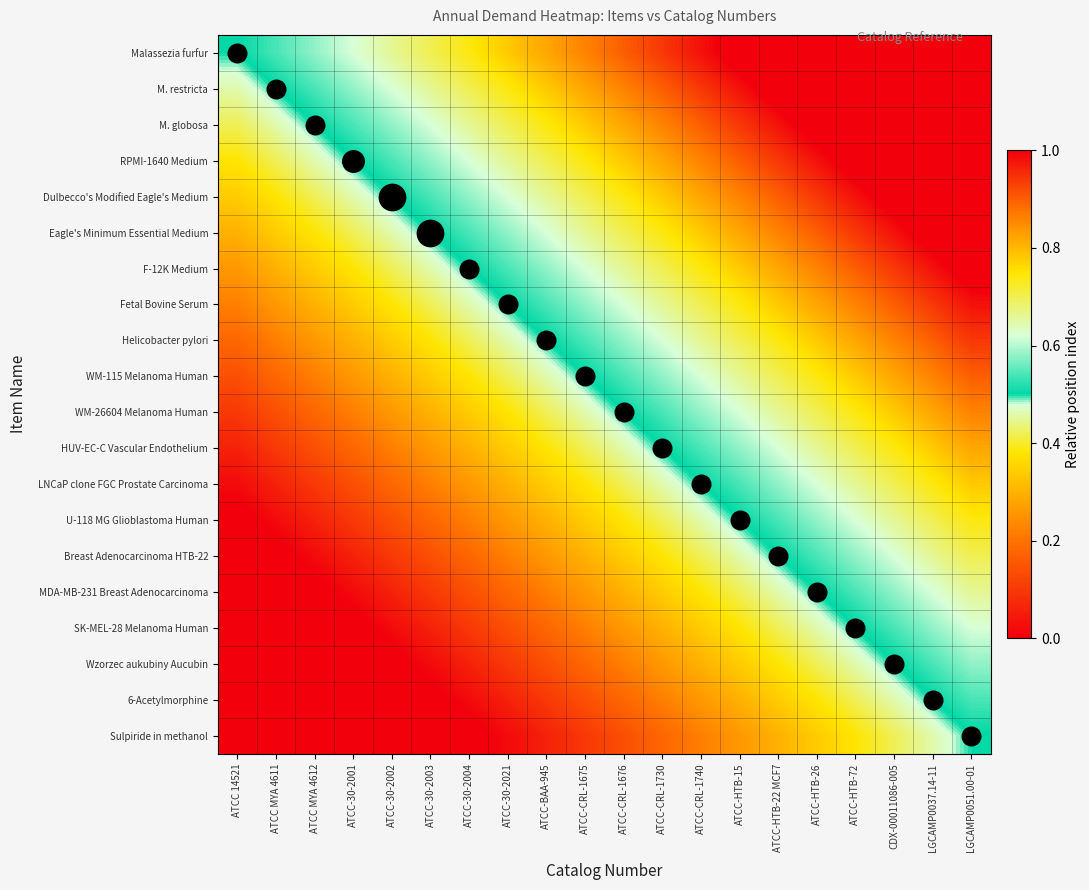

Reading left to right, extract all data points from this chart.

Malassezia furfur: ATCC 14521=0.5	ATCC MYA 4611=0.5	ATCC MYA 4612=0.6	ATCC-30-2001=0.6	ATCC-30-2002=0.7	ATCC-30-2003=0.7	ATCC-30-2004=0.7	ATCC-30-2021=0.8	ATCC-BAA-945=0.8	ATCC-CRL-1675=0.9	ATCC-CRL-1676=0.9	ATCC-CRL-1730=0.9	ATCC-CRL-1740=1.0	ATCC-HTB-15=1.0	ATCC-HTB-22 MCF7=1.1	ATCC-HTB-26=1.1	ATCC-HTB-72=1.1	CDX-00011086-005=1.2	LGCAMP0037.14-11=1.2	LGCAMP0051.00-01=1.3
M. restricta: ATCC 14521=0.5	ATCC MYA 4611=0.5	ATCC MYA 4612=0.5	ATCC-30-2001=0.6	ATCC-30-2002=0.6	ATCC-30-2003=0.7	ATCC-30-2004=0.7	ATCC-30-2021=0.7	ATCC-BAA-945=0.8	ATCC-CRL-1675=0.8	ATCC-CRL-1676=0.9	ATCC-CRL-1730=0.9	ATCC-CRL-1740=0.9	ATCC-HTB-15=1.0	ATCC-HTB-22 MCF7=1.0	ATCC-HTB-26=1.1	ATCC-HTB-72=1.1	CDX-00011086-005=1.1	LGCAMP0037.14-11=1.2	LGCAMP0051.00-01=1.2
M. globosa: ATCC 14521=0.4	ATCC MYA 4611=0.5	ATCC MYA 4612=0.5	ATCC-30-2001=0.5	ATCC-30-2002=0.6	ATCC-30-2003=0.6	ATCC-30-2004=0.7	ATCC-30-2021=0.7	ATCC-BAA-945=0.7	ATCC-CRL-1675=0.8	ATCC-CRL-1676=0.8	ATCC-CRL-1730=0.9	ATCC-CRL-1740=0.9	ATCC-HTB-15=0.9	ATCC-HTB-22 MCF7=1.0	ATCC-HTB-26=1.0	ATCC-HTB-72=1.1	CDX-00011086-005=1.1	LGCAMP0037.14-11=1.1	LGCAMP0051.00-01=1.2
RPMI-1640 Medium: ATCC 14521=0.4	ATCC MYA 4611=0.4	ATCC MYA 4612=0.5	ATCC-30-2001=0.5	ATCC-30-2002=0.5	ATCC-30-2003=0.6	ATCC-30-2004=0.6	ATCC-30-2021=0.7	ATCC-BAA-945=0.7	ATCC-CRL-1675=0.7	ATCC-CRL-1676=0.8	ATCC-CRL-1730=0.8	ATCC-CRL-1740=0.9	ATCC-HTB-15=0.9	ATCC-HTB-22 MCF7=0.9	ATCC-HTB-26=1.0	ATCC-HTB-72=1.0	CDX-00011086-005=1.1	LGCAMP0037.14-11=1.1	LGCAMP0051.00-01=1.1
Dulbecco's Modified Eagle's Medium: ATCC 14521=0.3	ATCC MYA 4611=0.4	ATCC MYA 4612=0.4	ATCC-30-2001=0.5	ATCC-30-2002=0.5	ATCC-30-2003=0.5	ATCC-30-2004=0.6	ATCC-30-2021=0.6	ATCC-BAA-945=0.7	ATCC-CRL-1675=0.7	ATCC-CRL-1676=0.7	ATCC-CRL-1730=0.8	ATCC-CRL-1740=0.8	ATCC-HTB-15=0.9	ATCC-HTB-22 MCF7=0.9	ATCC-HTB-26=0.9	ATCC-HTB-72=1.0	CDX-00011086-005=1.0	LGCAMP0037.14-11=1.1	LGCAMP0051.00-01=1.1
Eagle's Minimum Essential Medium: ATCC 14521=0.3	ATCC MYA 4611=0.3	ATCC MYA 4612=0.4	ATCC-30-2001=0.4	ATCC-30-2002=0.5	ATCC-30-2003=0.5	ATCC-30-2004=0.5	ATCC-30-2021=0.6	ATCC-BAA-945=0.6	ATCC-CRL-1675=0.7	ATCC-CRL-1676=0.7	ATCC-CRL-1730=0.7	ATCC-CRL-1740=0.8	ATCC-HTB-15=0.8	ATCC-HTB-22 MCF7=0.9	ATCC-HTB-26=0.9	ATCC-HTB-72=0.9	CDX-00011086-005=1.0	LGCAMP0037.14-11=1.0	LGCAMP0051.00-01=1.1
F-12K Medium: ATCC 14521=0.3	ATCC MYA 4611=0.3	ATCC MYA 4612=0.3	ATCC-30-2001=0.4	ATCC-30-2002=0.4	ATCC-30-2003=0.5	ATCC-30-2004=0.5	ATCC-30-2021=0.5	ATCC-BAA-945=0.6	ATCC-CRL-1675=0.6	ATCC-CRL-1676=0.7	ATCC-CRL-1730=0.7	ATCC-CRL-1740=0.7	ATCC-HTB-15=0.8	ATCC-HTB-22 MCF7=0.8	ATCC-HTB-26=0.9	ATCC-HTB-72=0.9	CDX-00011086-005=0.9	LGCAMP0037.14-11=1.0	LGCAMP0051.00-01=1.0
Fetal Bovine Serum: ATCC 14521=0.2	ATCC MYA 4611=0.3	ATCC MYA 4612=0.3	ATCC-30-2001=0.3	ATCC-30-2002=0.4	ATCC-30-2003=0.4	ATCC-30-2004=0.5	ATCC-30-2021=0.5	ATCC-BAA-945=0.5	ATCC-CRL-1675=0.6	ATCC-CRL-1676=0.6	ATCC-CRL-1730=0.7	ATCC-CRL-1740=0.7	ATCC-HTB-15=0.7	ATCC-HTB-22 MCF7=0.8	ATCC-HTB-26=0.8	ATCC-HTB-72=0.9	CDX-00011086-005=0.9	LGCAMP0037.14-11=0.9	LGCAMP0051.00-01=1.0
Helicobacter pylori: ATCC 14521=0.2	ATCC MYA 4611=0.2	ATCC MYA 4612=0.3	ATCC-30-2001=0.3	ATCC-30-2002=0.3	ATCC-30-2003=0.4	ATCC-30-2004=0.4	ATCC-30-2021=0.5	ATCC-BAA-945=0.5	ATCC-CRL-1675=0.5	ATCC-CRL-1676=0.6	ATCC-CRL-1730=0.6	ATCC-CRL-1740=0.7	ATCC-HTB-15=0.7	ATCC-HTB-22 MCF7=0.7	ATCC-HTB-26=0.8	ATCC-HTB-72=0.8	CDX-00011086-005=0.9	LGCAMP0037.14-11=0.9	LGCAMP0051.00-01=0.9
WM-115 Melanoma Human: ATCC 14521=0.1	ATCC MYA 4611=0.2	ATCC MYA 4612=0.2	ATCC-30-2001=0.3	ATCC-30-2002=0.3	ATCC-30-2003=0.3	ATCC-30-2004=0.4	ATCC-30-2021=0.4	ATCC-BAA-945=0.5	ATCC-CRL-1675=0.5	ATCC-CRL-1676=0.5	ATCC-CRL-1730=0.6	ATCC-CRL-1740=0.6	ATCC-HTB-15=0.7	ATCC-HTB-22 MCF7=0.7	ATCC-HTB-26=0.7	ATCC-HTB-72=0.8	CDX-00011086-005=0.8	LGCAMP0037.14-11=0.9	LGCAMP0051.00-01=0.9
WM-26604 Melanoma Human: ATCC 14521=0.1	ATCC MYA 4611=0.1	ATCC MYA 4612=0.2	ATCC-30-2001=0.2	ATCC-30-2002=0.3	ATCC-30-2003=0.3	ATCC-30-2004=0.3	ATCC-30-2021=0.4	ATCC-BAA-945=0.4	ATCC-CRL-1675=0.5	ATCC-CRL-1676=0.5	ATCC-CRL-1730=0.5	ATCC-CRL-1740=0.6	ATCC-HTB-15=0.6	ATCC-HTB-22 MCF7=0.7	ATCC-HTB-26=0.7	ATCC-HTB-72=0.7	CDX-00011086-005=0.8	LGCAMP0037.14-11=0.8	LGCAMP0051.00-01=0.9
HUV-EC-C Vascular Endothelium: ATCC 14521=0.1	ATCC MYA 4611=0.1	ATCC MYA 4612=0.1	ATCC-30-2001=0.2	ATCC-30-2002=0.2	ATCC-30-2003=0.3	ATCC-30-2004=0.3	ATCC-30-2021=0.3	ATCC-BAA-945=0.4	ATCC-CRL-1675=0.4	ATCC-CRL-1676=0.5	ATCC-CRL-1730=0.5	ATCC-CRL-1740=0.5	ATCC-HTB-15=0.6	ATCC-HTB-22 MCF7=0.6	ATCC-HTB-26=0.7	ATCC-HTB-72=0.7	CDX-00011086-005=0.7	LGCAMP0037.14-11=0.8	LGCAMP0051.00-01=0.8
LNCaP clone FGC Prostate Carcinoma: ATCC 14521=0.0	ATCC MYA 4611=0.1	ATCC MYA 4612=0.1	ATCC-30-2001=0.1	ATCC-30-2002=0.2	ATCC-30-2003=0.2	ATCC-30-2004=0.3	ATCC-30-2021=0.3	ATCC-BAA-945=0.3	ATCC-CRL-1675=0.4	ATCC-CRL-1676=0.4	ATCC-CRL-1730=0.5	ATCC-CRL-1740=0.5	ATCC-HTB-15=0.5	ATCC-HTB-22 MCF7=0.6	ATCC-HTB-26=0.6	ATCC-HTB-72=0.7	CDX-00011086-005=0.7	LGCAMP0037.14-11=0.7	LGCAMP0051.00-01=0.8
U-118 MG Glioblastoma Human: ATCC 14521=-0.0	ATCC MYA 4611=0.0	ATCC MYA 4612=0.1	ATCC-30-2001=0.1	ATCC-30-2002=0.1	ATCC-30-2003=0.2	ATCC-30-2004=0.2	ATCC-30-2021=0.3	ATCC-BAA-945=0.3	ATCC-CRL-1675=0.3	ATCC-CRL-1676=0.4	ATCC-CRL-1730=0.4	ATCC-CRL-1740=0.5	ATCC-HTB-15=0.5	ATCC-HTB-22 MCF7=0.5	ATCC-HTB-26=0.6	ATCC-HTB-72=0.6	CDX-00011086-005=0.7	LGCAMP0037.14-11=0.7	LGCAMP0051.00-01=0.7
Breast Adenocarcinoma HTB-22: ATCC 14521=-0.1	ATCC MYA 4611=-0.0	ATCC MYA 4612=0.0	ATCC-30-2001=0.1	ATCC-30-2002=0.1	ATCC-30-2003=0.1	ATCC-30-2004=0.2	ATCC-30-2021=0.2	ATCC-BAA-945=0.3	ATCC-CRL-1675=0.3	ATCC-CRL-1676=0.3	ATCC-CRL-1730=0.4	ATCC-CRL-1740=0.4	ATCC-HTB-15=0.5	ATCC-HTB-22 MCF7=0.5	ATCC-HTB-26=0.5	ATCC-HTB-72=0.6	CDX-00011086-005=0.6	LGCAMP0037.14-11=0.7	LGCAMP0051.00-01=0.7
MDA-MB-231 Breast Adenocarcinoma: ATCC 14521=-0.1	ATCC MYA 4611=-0.1	ATCC MYA 4612=-0.0	ATCC-30-2001=0.0	ATCC-30-2002=0.1	ATCC-30-2003=0.1	ATCC-30-2004=0.1	ATCC-30-2021=0.2	ATCC-BAA-945=0.2	ATCC-CRL-1675=0.3	ATCC-CRL-1676=0.3	ATCC-CRL-1730=0.3	ATCC-CRL-1740=0.4	ATCC-HTB-15=0.4	ATCC-HTB-22 MCF7=0.5	ATCC-HTB-26=0.5	ATCC-HTB-72=0.5	CDX-00011086-005=0.6	LGCAMP0037.14-11=0.6	LGCAMP0051.00-01=0.7
SK-MEL-28 Melanoma Human: ATCC 14521=-0.1	ATCC MYA 4611=-0.1	ATCC MYA 4612=-0.1	ATCC-30-2001=-0.0	ATCC-30-2002=0.0	ATCC-30-2003=0.1	ATCC-30-2004=0.1	ATCC-30-2021=0.1	ATCC-BAA-945=0.2	ATCC-CRL-1675=0.2	ATCC-CRL-1676=0.3	ATCC-CRL-1730=0.3	ATCC-CRL-1740=0.3	ATCC-HTB-15=0.4	ATCC-HTB-22 MCF7=0.4	ATCC-HTB-26=0.5	ATCC-HTB-72=0.5	CDX-00011086-005=0.5	LGCAMP0037.14-11=0.6	LGCAMP0051.00-01=0.6
Wzorzec aukubiny Aucubin: ATCC 14521=-0.2	ATCC MYA 4611=-0.1	ATCC MYA 4612=-0.1	ATCC-30-2001=-0.1	ATCC-30-2002=-0.0	ATCC-30-2003=0.0	ATCC-30-2004=0.1	ATCC-30-2021=0.1	ATCC-BAA-945=0.1	ATCC-CRL-1675=0.2	ATCC-CRL-1676=0.2	ATCC-CRL-1730=0.3	ATCC-CRL-1740=0.3	ATCC-HTB-15=0.3	ATCC-HTB-22 MCF7=0.4	ATCC-HTB-26=0.4	ATCC-HTB-72=0.5	CDX-00011086-005=0.5	LGCAMP0037.14-11=0.5	LGCAMP0051.00-01=0.6
6-Acetylmorphine: ATCC 14521=-0.2	ATCC MYA 4611=-0.2	ATCC MYA 4612=-0.1	ATCC-30-2001=-0.1	ATCC-30-2002=-0.1	ATCC-30-2003=-0.0	ATCC-30-2004=0.0	ATCC-30-2021=0.1	ATCC-BAA-945=0.1	ATCC-CRL-1675=0.1	ATCC-CRL-1676=0.2	ATCC-CRL-1730=0.2	ATCC-CRL-1740=0.3	ATCC-HTB-15=0.3	ATCC-HTB-22 MCF7=0.3	ATCC-HTB-26=0.4	ATCC-HTB-72=0.4	CDX-00011086-005=0.5	LGCAMP0037.14-11=0.5	LGCAMP0051.00-01=0.5
Sulpiride in methanol: ATCC 14521=-0.3	ATCC MYA 4611=-0.2	ATCC MYA 4612=-0.2	ATCC-30-2001=-0.1	ATCC-30-2002=-0.1	ATCC-30-2003=-0.1	ATCC-30-2004=-0.0	ATCC-30-2021=0.0	ATCC-BAA-945=0.1	ATCC-CRL-1675=0.1	ATCC-CRL-1676=0.1	ATCC-CRL-1730=0.2	ATCC-CRL-1740=0.2	ATCC-HTB-15=0.3	ATCC-HTB-22 MCF7=0.3	ATCC-HTB-26=0.3	ATCC-HTB-72=0.4	CDX-00011086-005=0.4	LGCAMP0037.14-11=0.5	LGCAMP0051.00-01=0.5